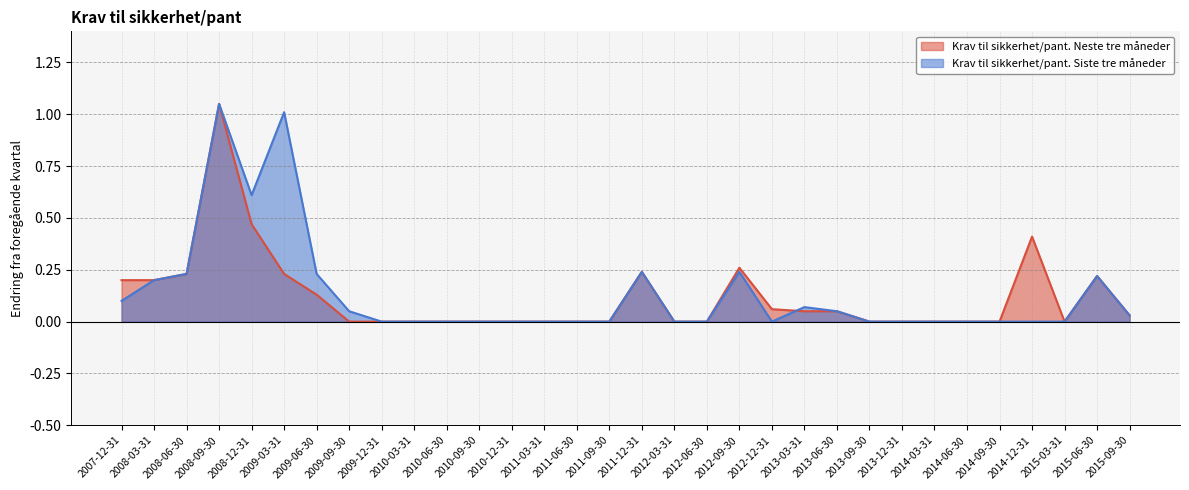

Rank the categories by Krav til sikkerhet/pant. Siste tre måneder value from highest to lowest.

2008-09-30, 2009-03-31, 2008-12-31, 2011-12-31, 2012-09-30, 2008-06-30, 2009-06-30, 2015-06-30, 2008-03-31, 2007-12-31, 2013-03-31, 2009-09-30, 2013-06-30, 2015-09-30, 2009-12-31, 2010-03-31, 2010-06-30, 2010-09-30, 2010-12-31, 2011-03-31, 2011-06-30, 2011-09-30, 2012-03-31, 2012-06-30, 2012-12-31, 2013-09-30, 2013-12-31, 2014-03-31, 2014-06-30, 2014-09-30, 2014-12-31, 2015-03-31